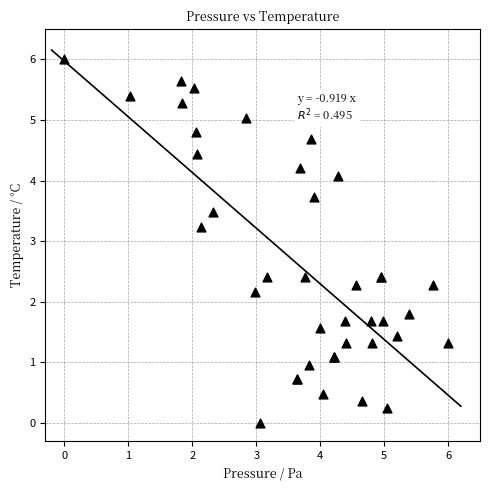

What Y value in the scatter plot is closest to 3?

3.2